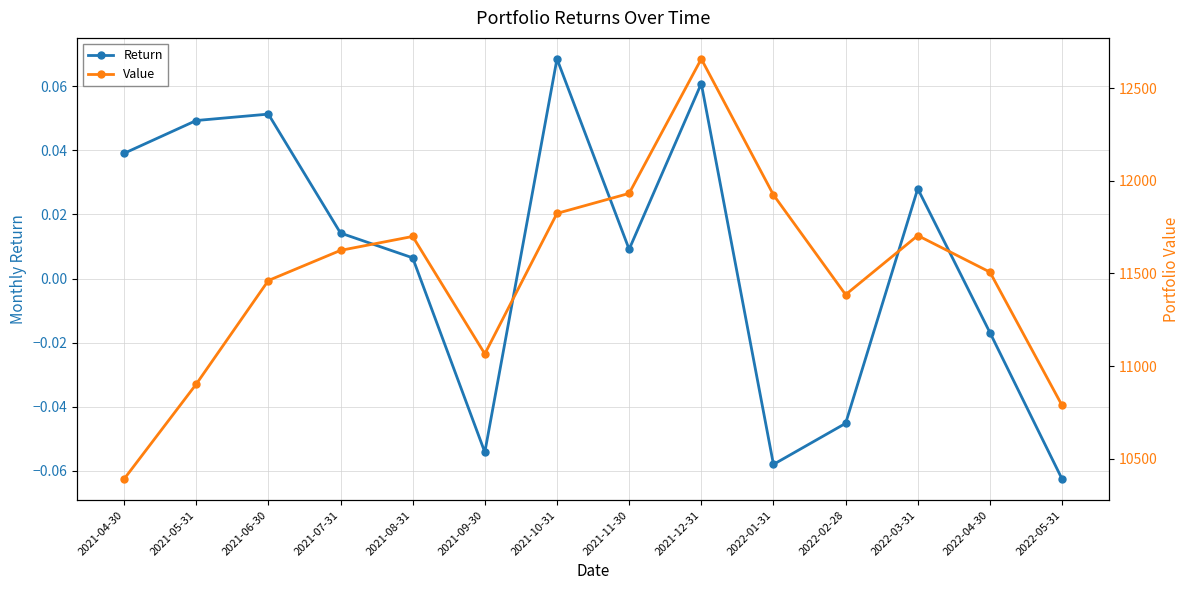

True or false: Return and Value intersect in this chart.

False